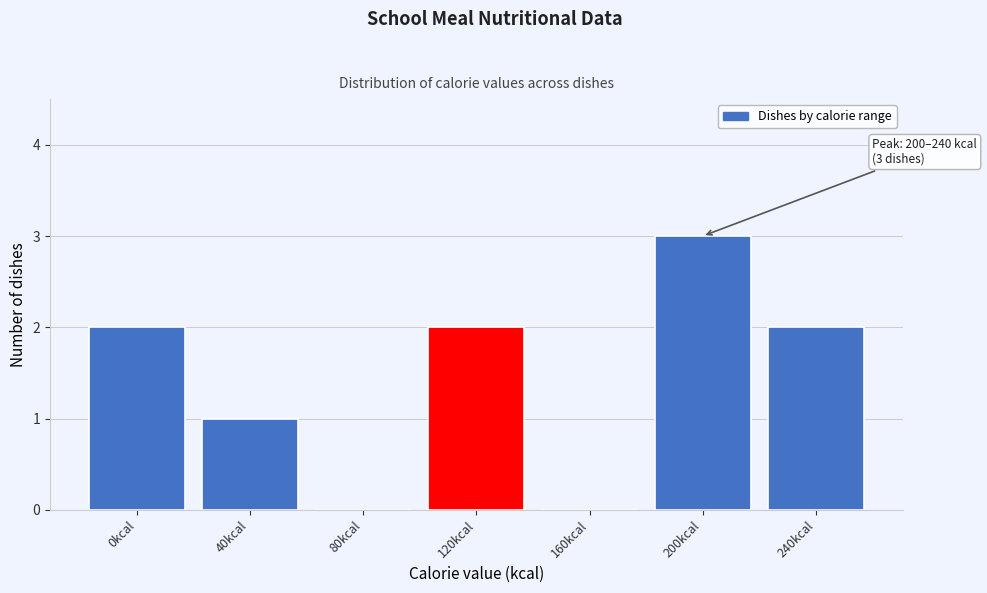

Reading left to right, transcribe all the data shown in this chart.

0kcal=2	40kcal=1	80kcal=0	120kcal=2	160kcal=0	200kcal=3	240kcal=2